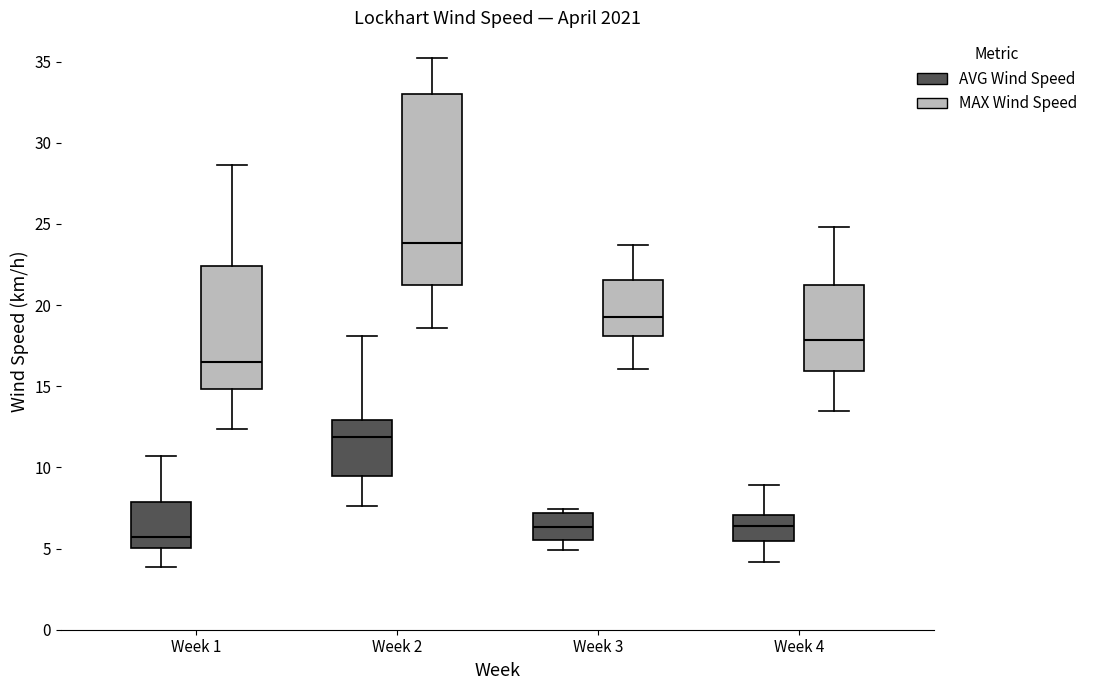

Reading left to right, transcribe this box plot: for each box, give where its median line is, the range the box spans, and where its two whiskers end, as read against the y-axis. The values are not printed on the chart, so give them approximately, as read against the axis.

Week 1 (AVG Wind Speed): median 5.5, box 5.0 to 8.0, whiskers 4.0 to 10.5
Week 1 (MAX Wind Speed): median 16.5, box 15.0 to 22.5, whiskers 12.5 to 28.5
Week 2 (AVG Wind Speed): median 12.0, box 9.5 to 13.0, whiskers 7.5 to 18.0
Week 2 (MAX Wind Speed): median 24.0, box 21.0 to 33.0, whiskers 18.5 to 35.0
Week 3 (AVG Wind Speed): median 6.5, box 5.5 to 7.0, whiskers 5.0 to 7.5
Week 3 (MAX Wind Speed): median 19.5, box 18.0 to 21.5, whiskers 16.0 to 23.5
Week 4 (AVG Wind Speed): median 6.5, box 5.5 to 7.0, whiskers 4.0 to 9.0
Week 4 (MAX Wind Speed): median 18.0, box 16.0 to 21.0, whiskers 13.5 to 25.0